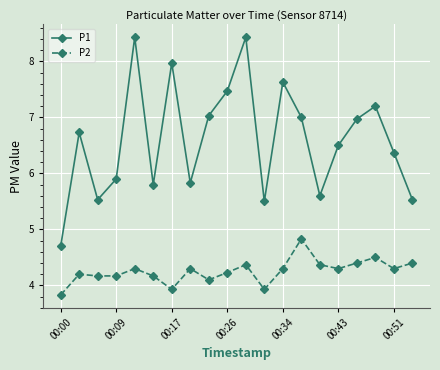

True or false: P2 and P1 cross at least once.

False